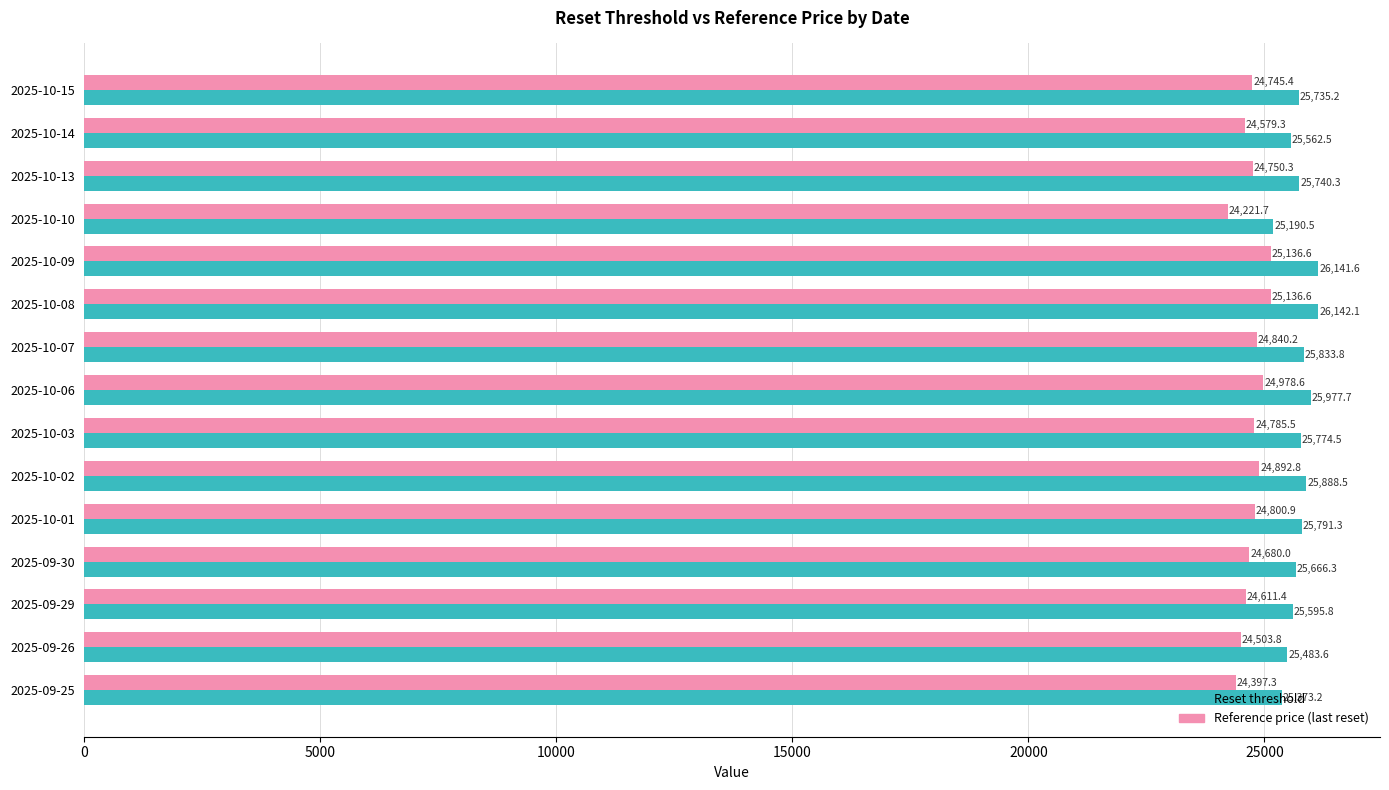

How many categories are shown in the chart?

15